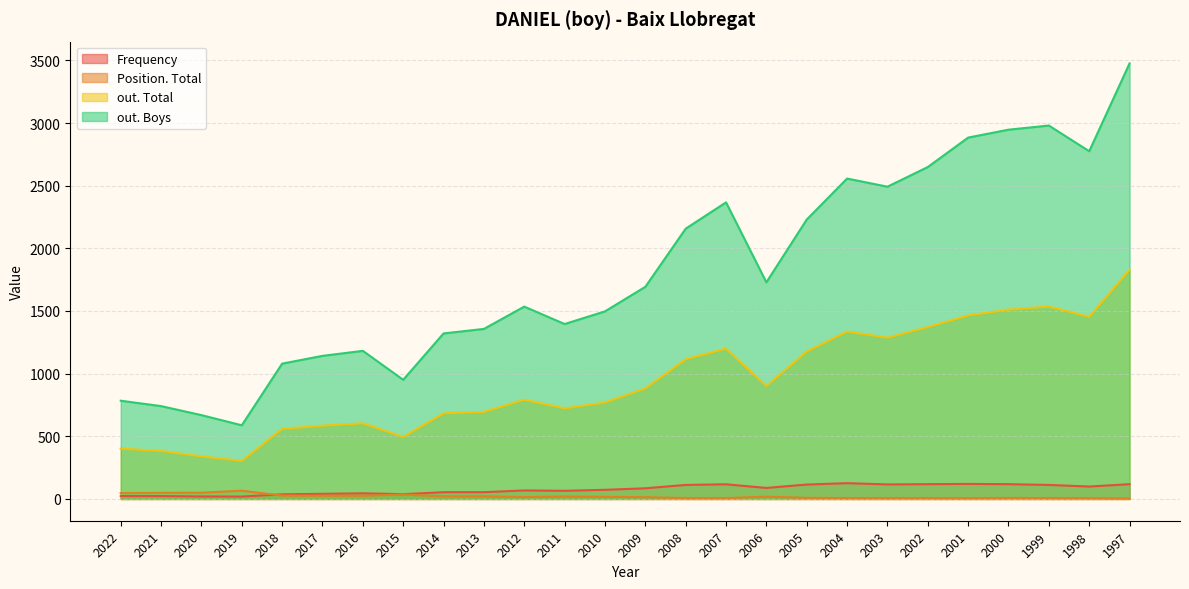

Reading left to right, transcribe all the data shown in this chart.

Frequency: 23	23	20	19	37	41	45	38	54	54	68	65	73	85	112	117	88	115	126	116	118	120	118	112	99	118
Position. Total: 47	49	50	66	27	26	26	35	21	21	15	19	17	14	7	7	18	9	7	7	7	6	8	7	6	3
out. Total: 402	383	340	303	559	585	604	495	683	695	792	723	770	882	1115	1200	901	1177	1336	1287	1372	1465	1511	1536	1454	1828
out. Boys: 784	741	669	588	1080	1142	1182	951	1321	1357	1535	1396	1497	1693	2157	2367	1729	2230	2557	2492	2649	2884	2947	2980	2775	3476